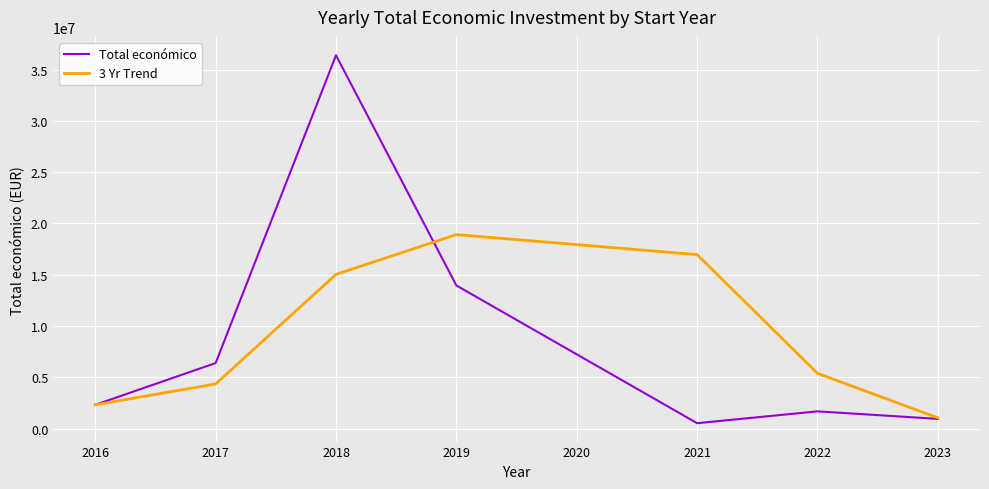

What is the difference between the highest and lowest values at 2016?

0.0